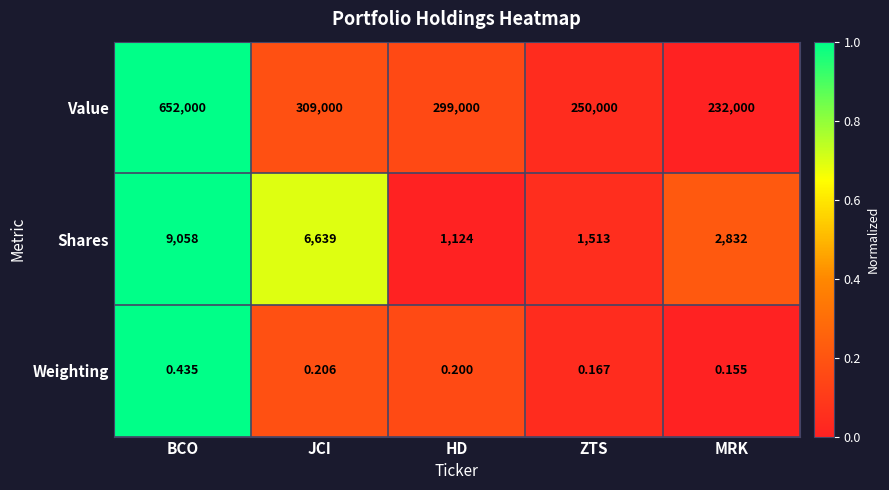

At which label is Weighting closest to 0?

MRK